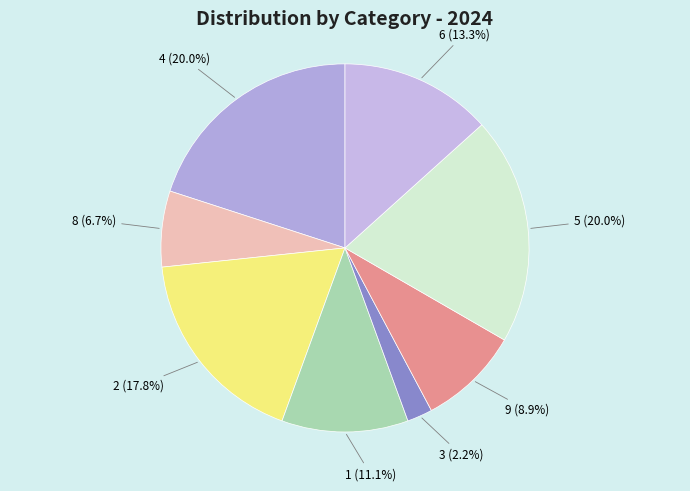

To the nearest percent, what percentage of the pie is 1?

11%